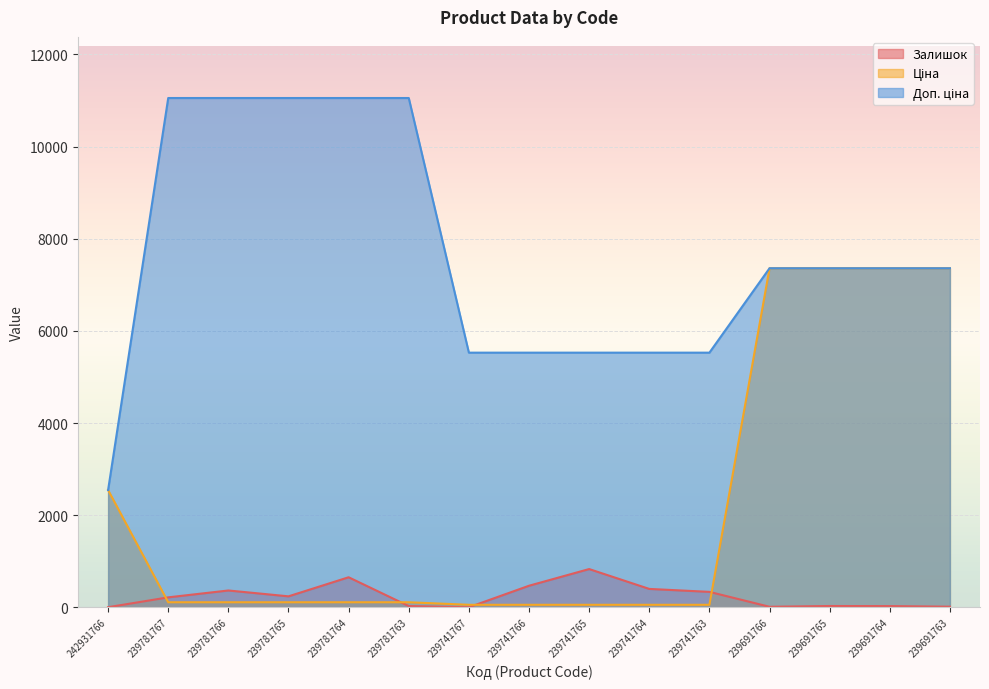

What is the sum of the Ціна values at 239781766 and 239741764?

165.8